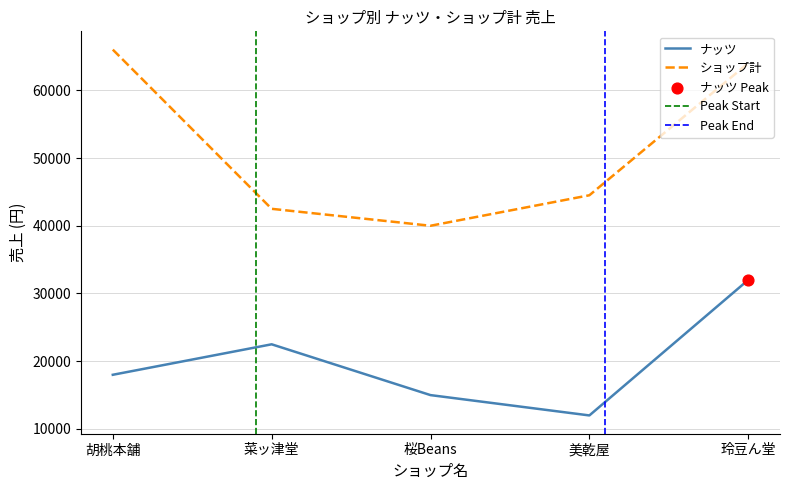

Which series reaches the maximum Y coordinate?

ショップ計